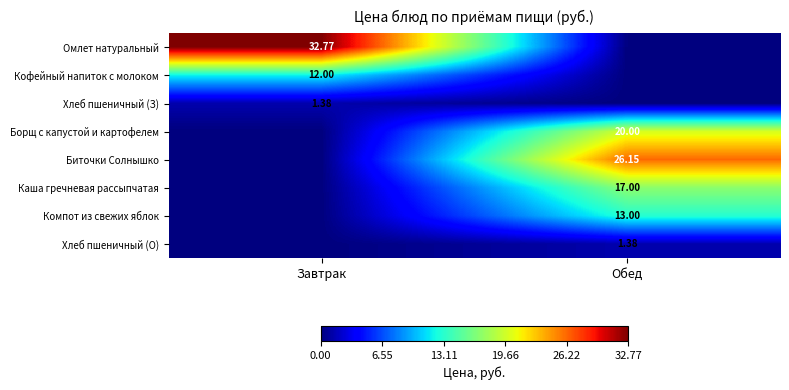

At which category does the chart reach its minimum across all series?

Обед